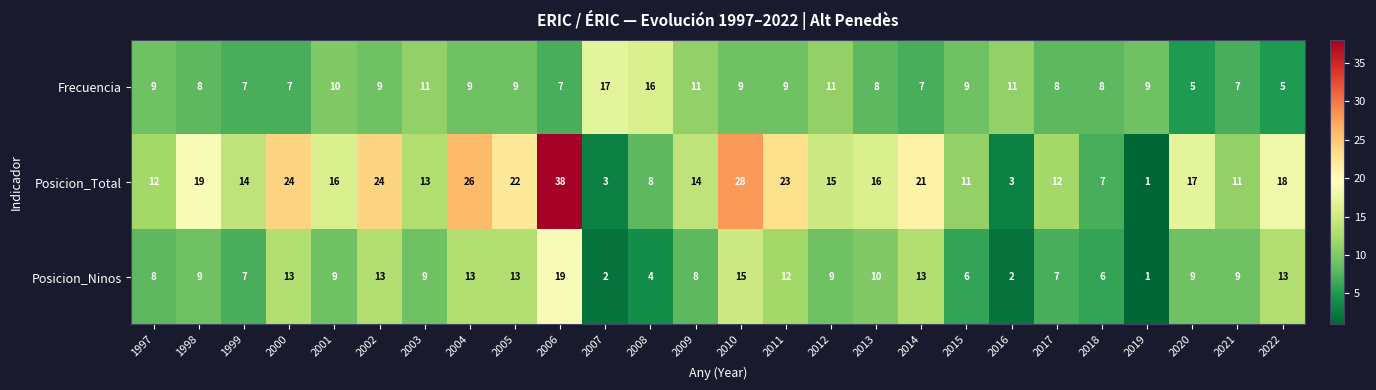

At which category is the sum across all series the highest?

2006